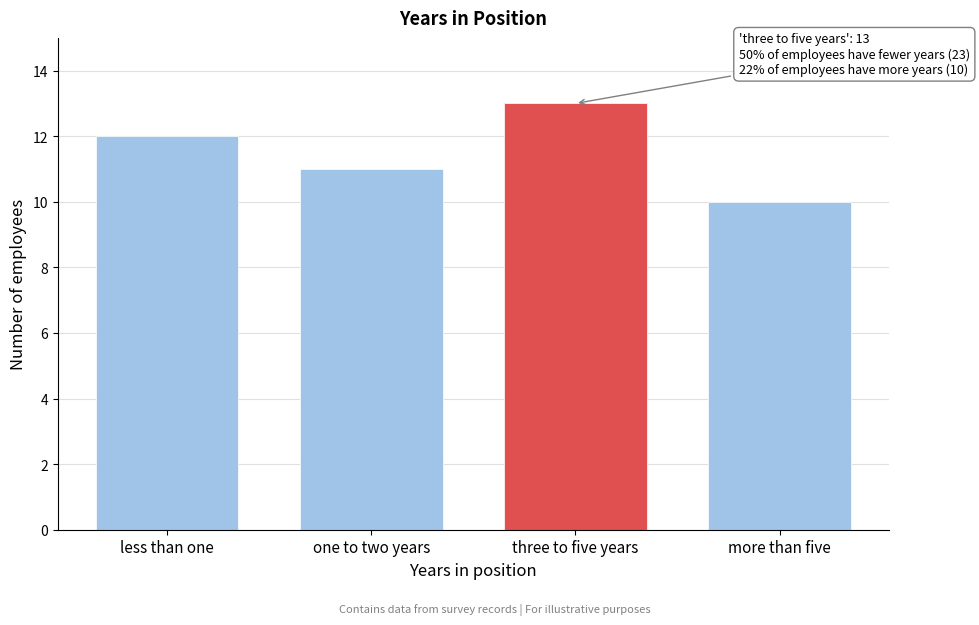

Reading right to left, extract all data points from this chart.

more than five=10	three to five years=13	one to two years=11	less than one=12